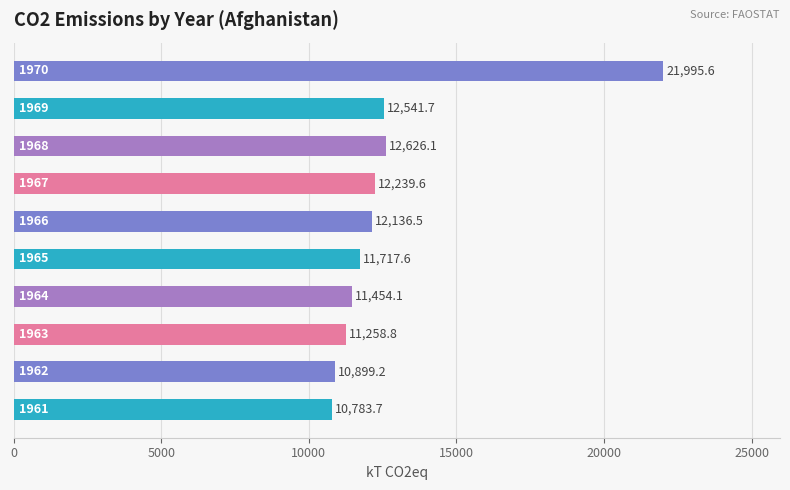

What is the minimum value shown in the chart?

10783.7